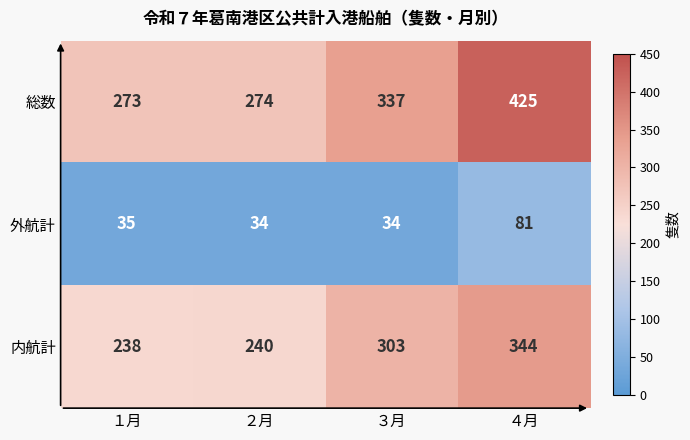

Where is 総数 nearest to the value 349?

３月